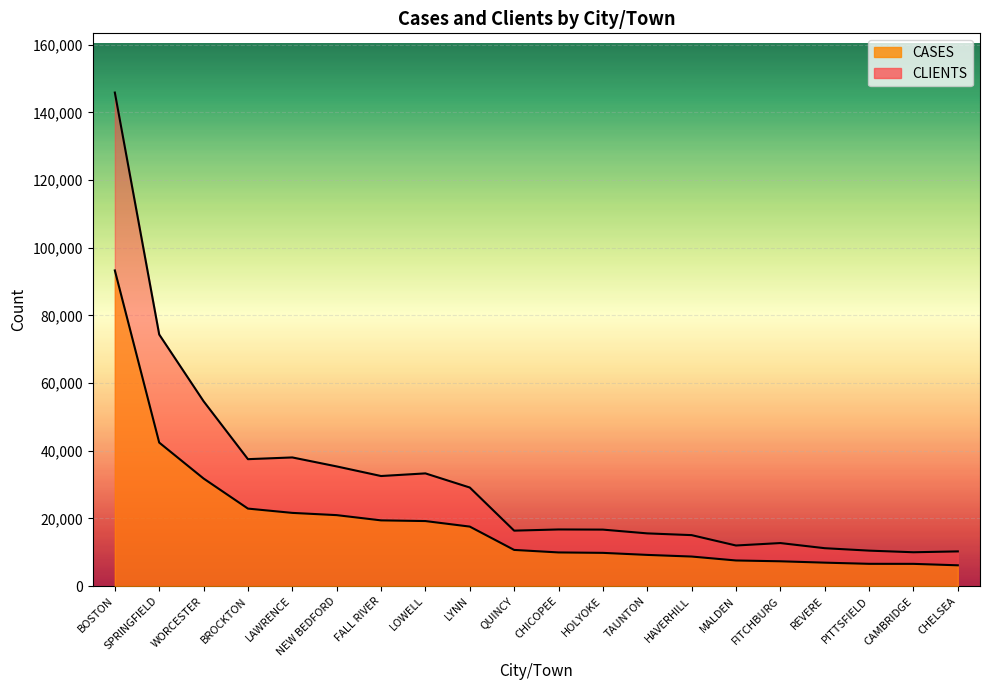

Where is the first local maximum for CLIENTS?

LAWRENCE